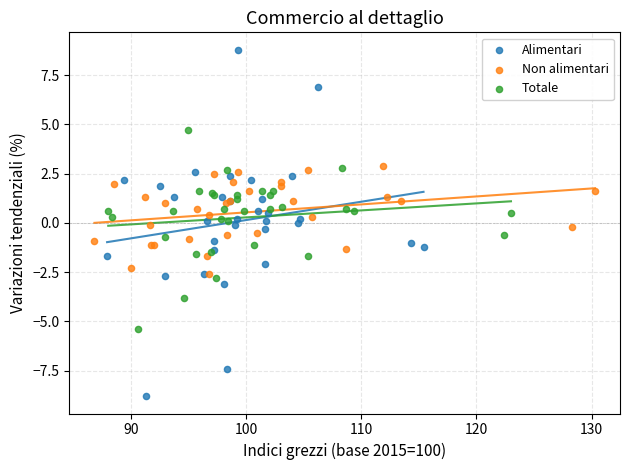

Which series has the widest spread of Y values?

Alimentari